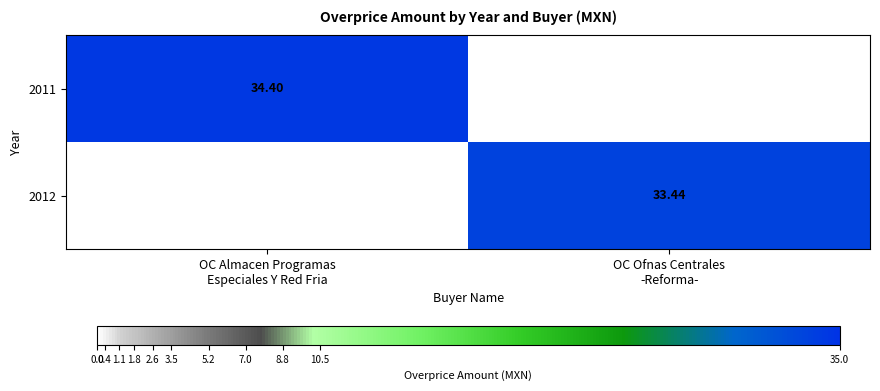

Rank the series by their average value, from highest to lowest.

2011, 2012